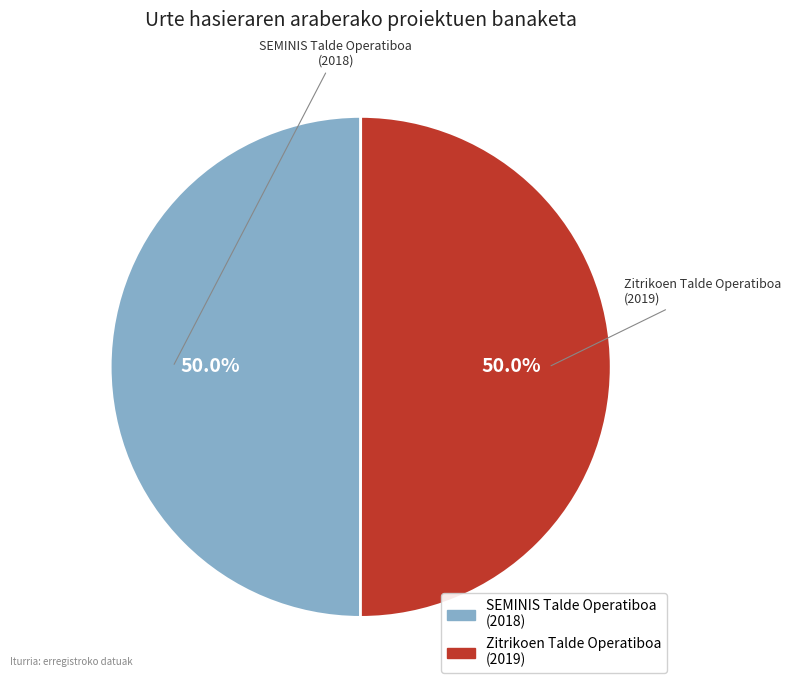

How many slices are in this pie chart?

2